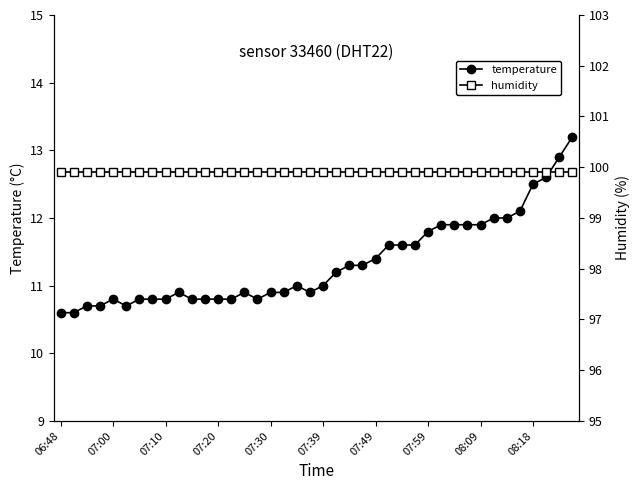

What is the sum of all humidity values?

3996.0